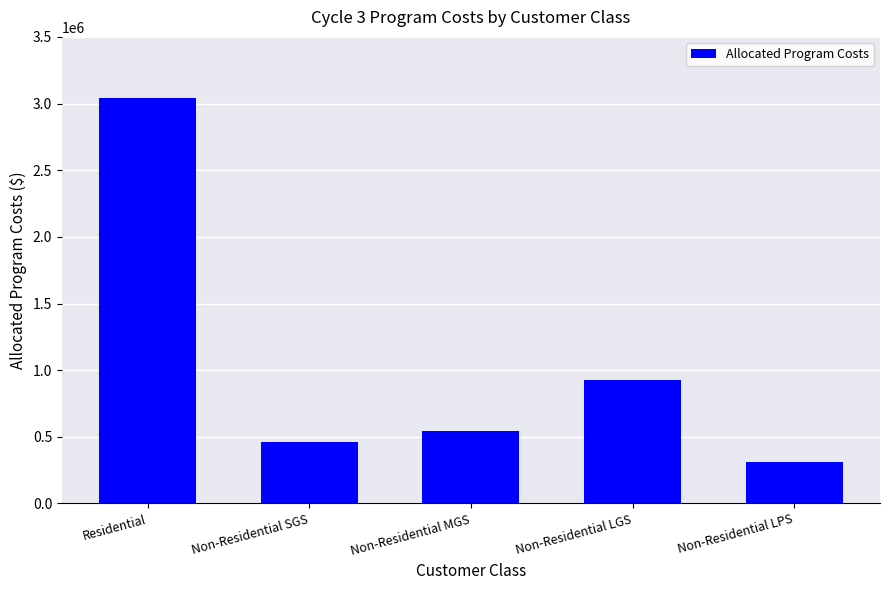

What position from the left is Residential?

1